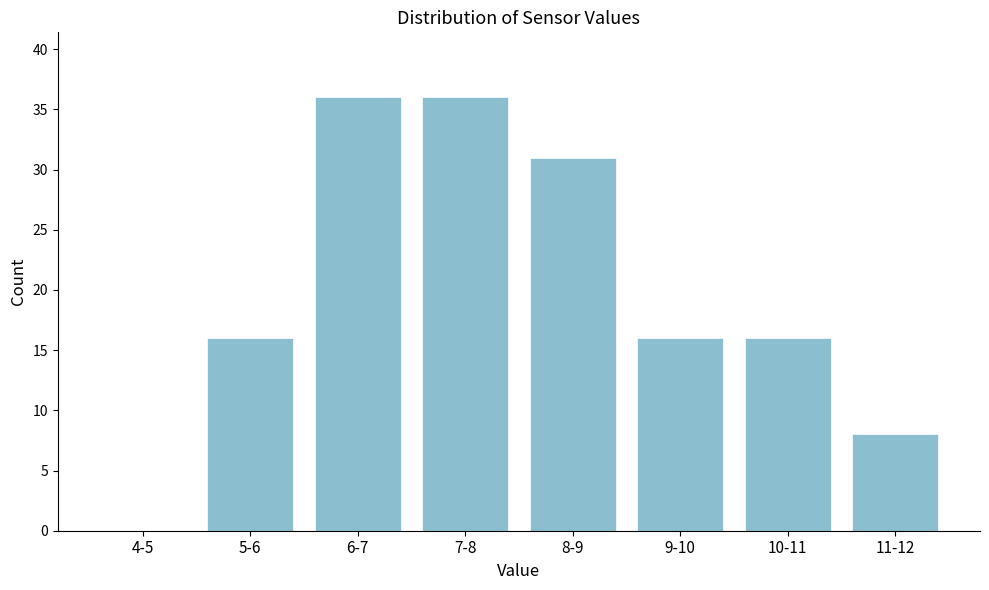

Reading left to right, what are all the values shown in this chart?

4-5=0	5-6=16	6-7=36	7-8=36	8-9=31	9-10=16	10-11=16	11-12=8